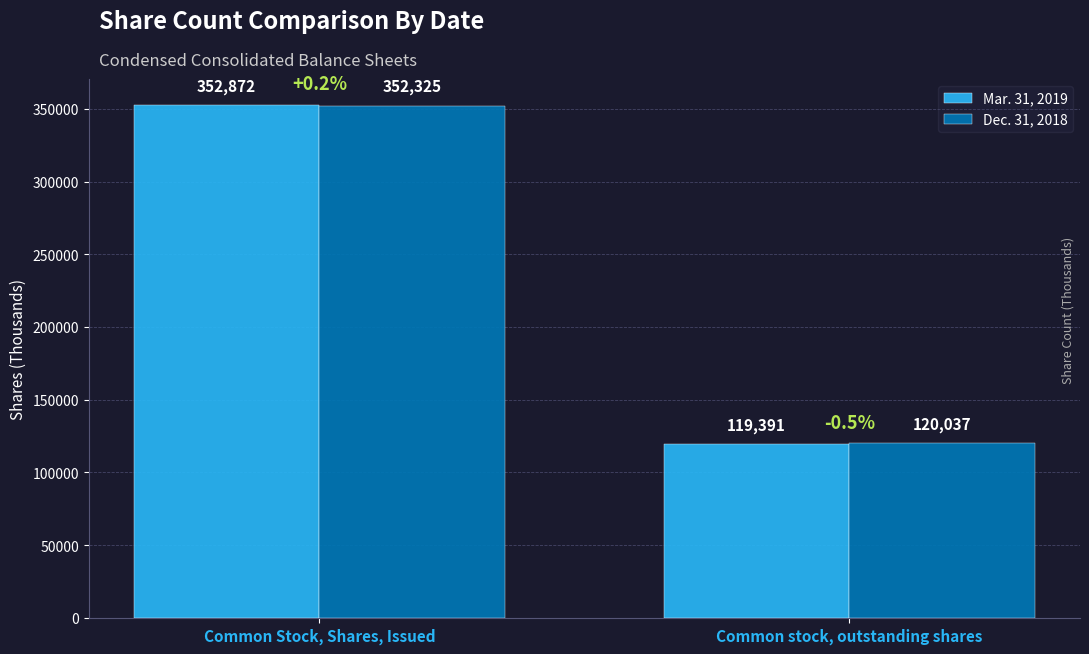

What is the value of the Mar. 31, 2019 bar at the 2nd from the left?

119391